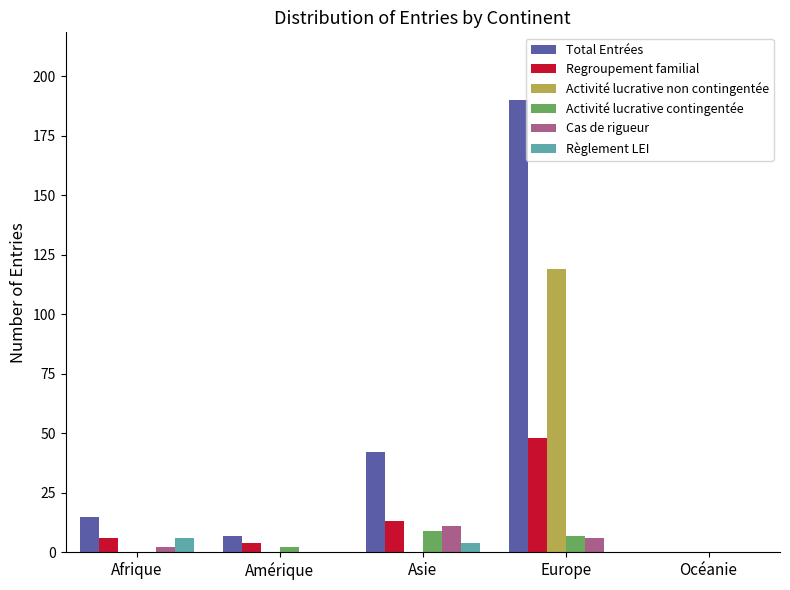

What is the sum of all Activité lucrative non contingentée values?

119